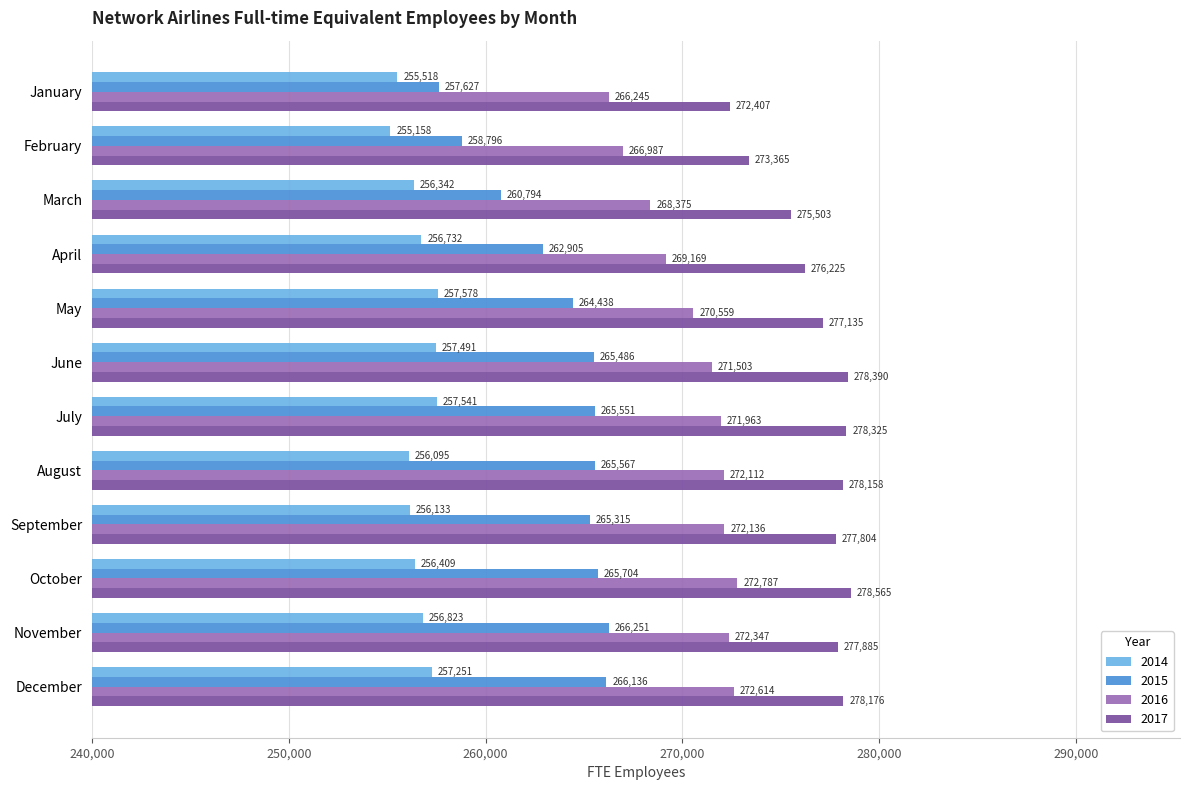

Is it true that 2015 equals 265315 at September?

True